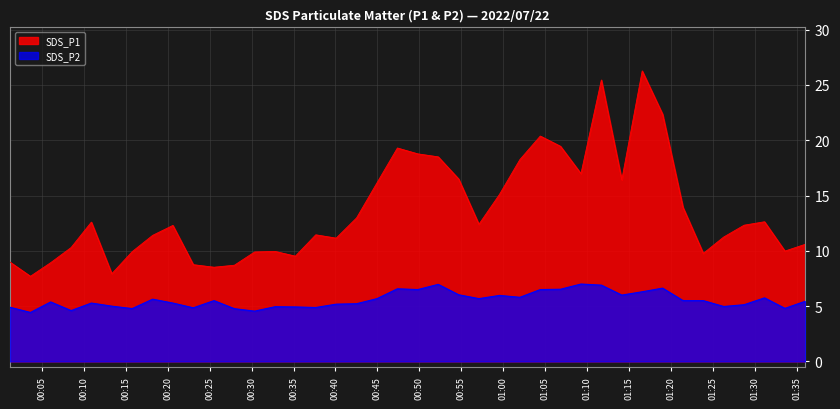

Rank the series by their maximum value, from lowest to highest.

SDS_P2, SDS_P1